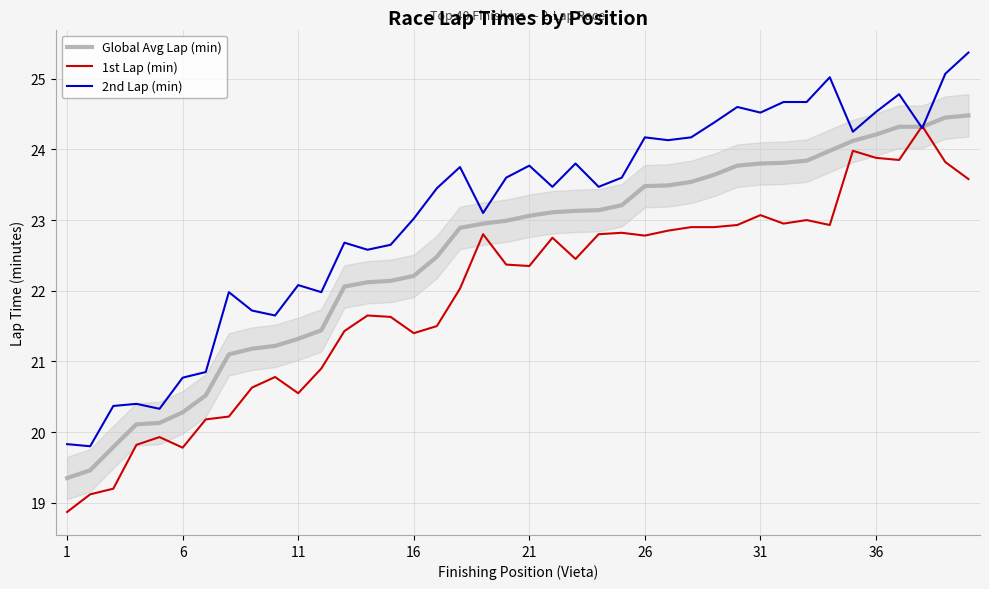

What is the minimum value shown in the chart?

18.9